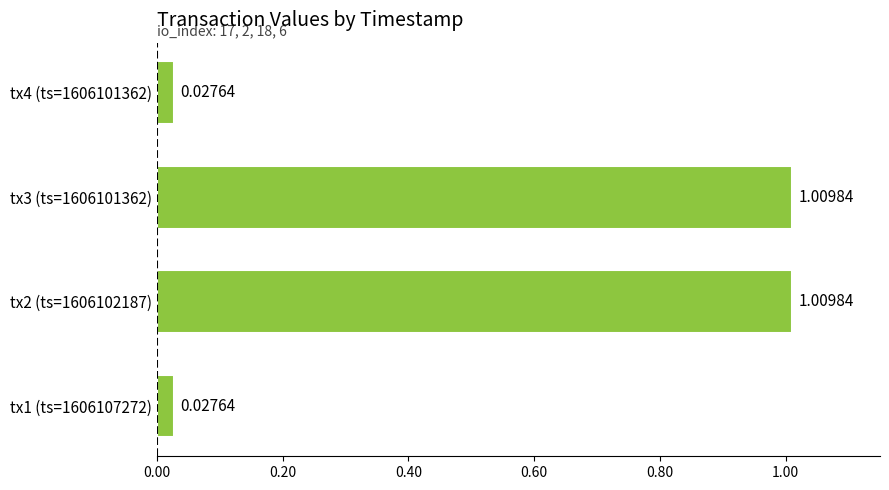

How many series are shown in this chart?

1